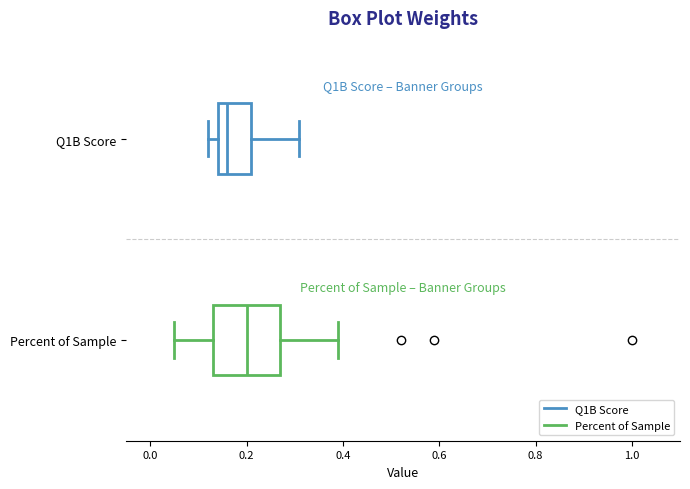

Which box is the widest, from its left edge to its right edge?

Percent of Sample